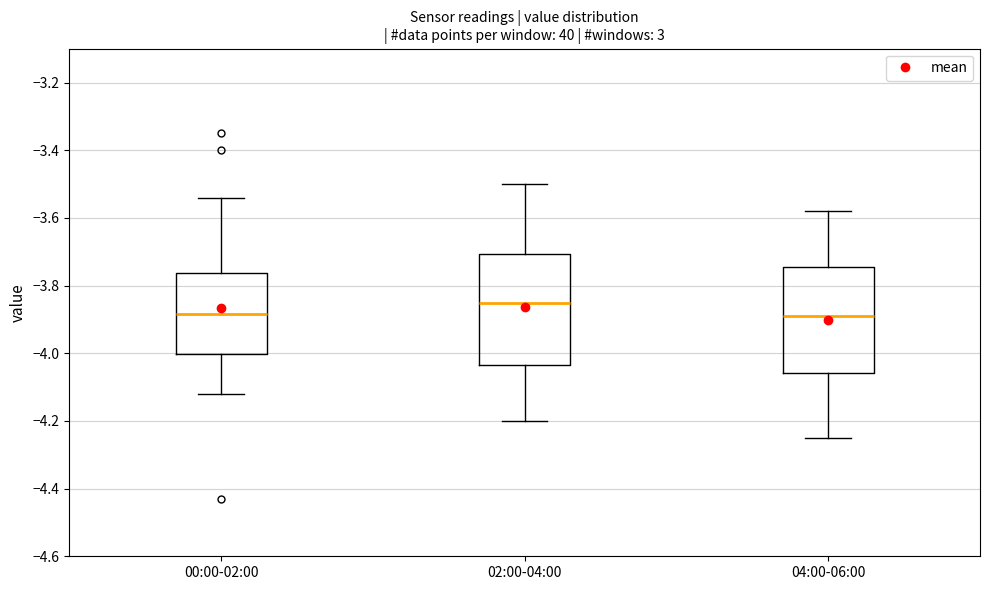

Reading left to right, transcribe this box plot: for each box, give where its median line is, the range the box spans, and where its two whiskers end, as read against the y-axis. The values are not printed on the chart, so give them approximately, as read against the axis.

00:00-02:00: median -3.88, box -4.00 to -3.76, whiskers -4.12 to -3.54
02:00-04:00: median -3.84, box -4.04 to -3.70, whiskers -4.20 to -3.50
04:00-06:00: median -3.88, box -4.06 to -3.74, whiskers -4.24 to -3.58